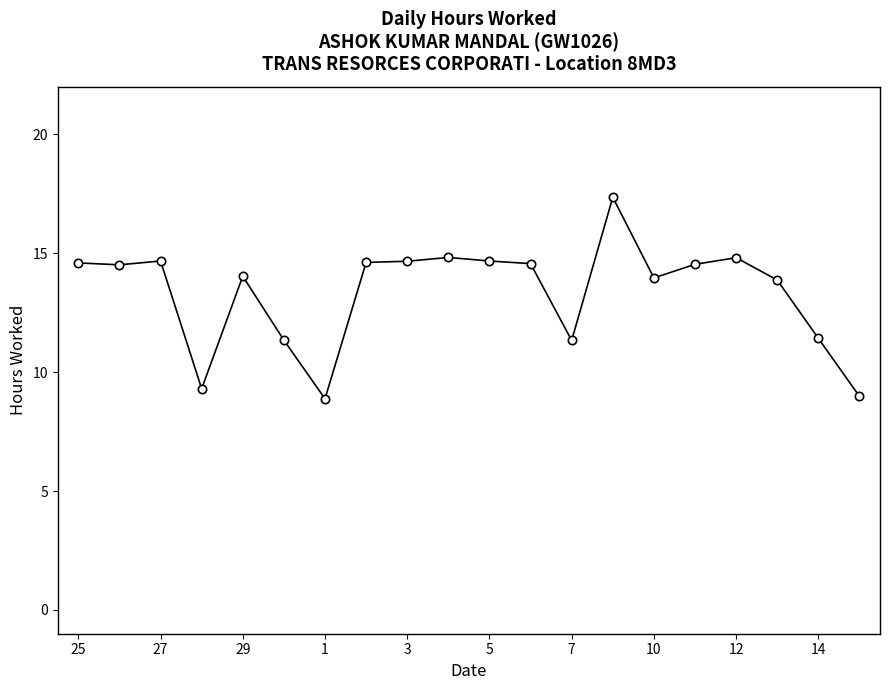

True or false: there are more than 1 points higher than both neighbors.

True